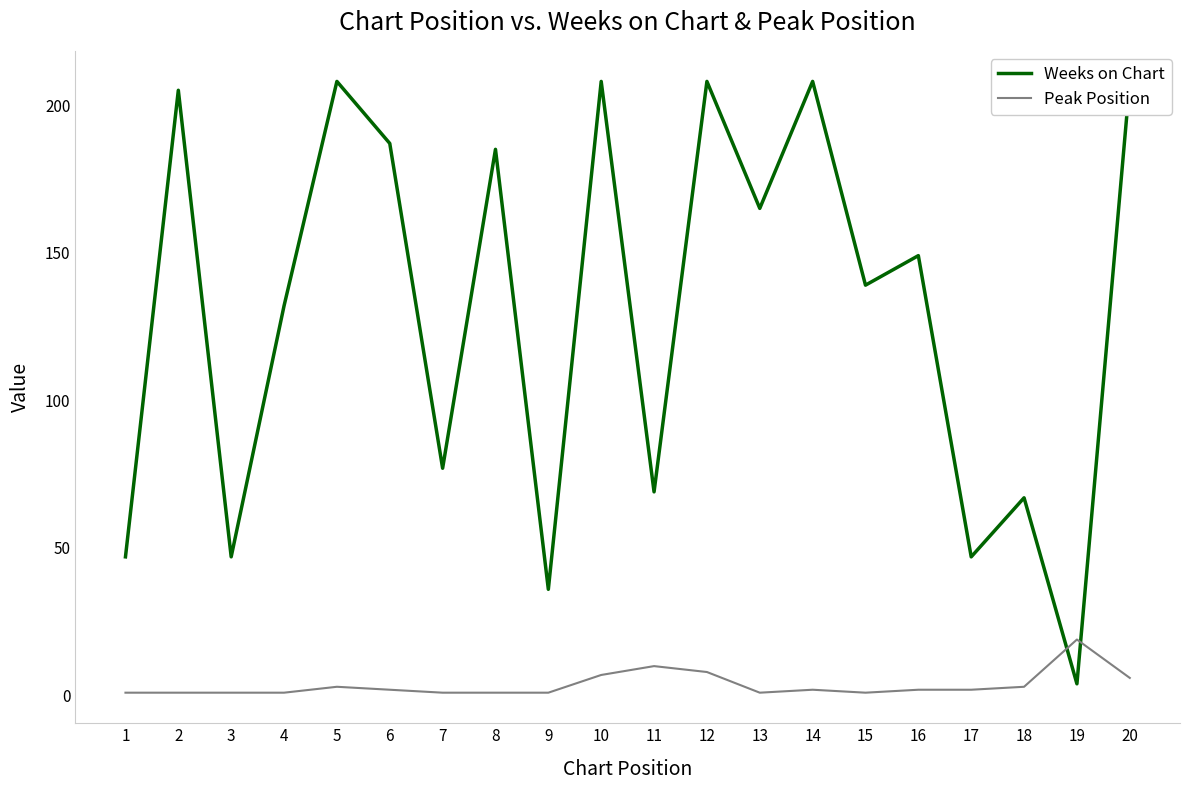

Which category has the highest value across all series?

5